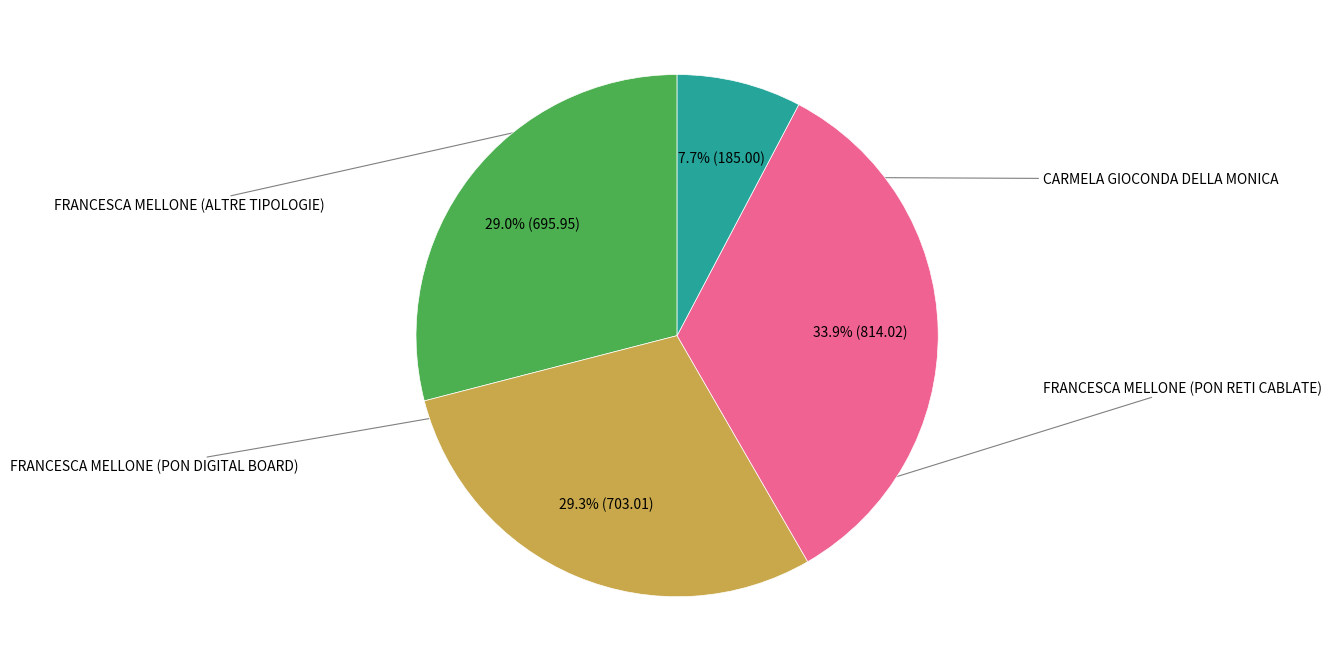

Is there a majority slice in this chart?

No